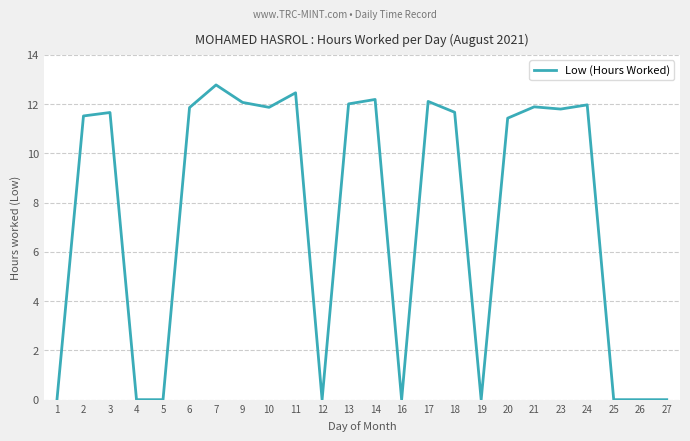

Is it true that the value at 5 is 0.0?

True